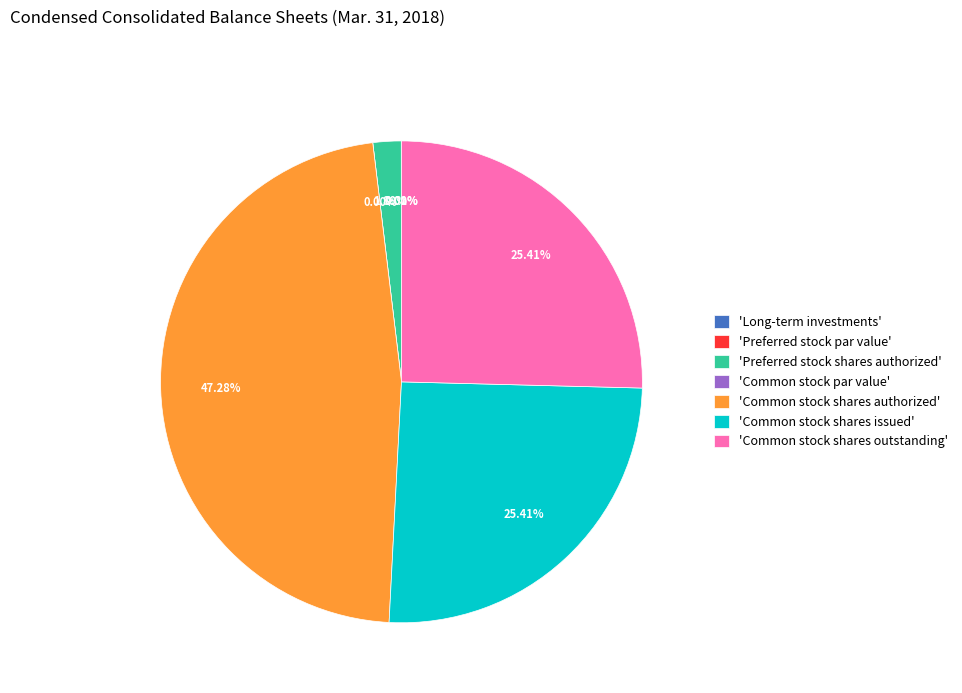

Rank the categories by value from highest to lowest.

Common stock shares authorized, Common stock shares issued, Common stock shares outstanding, Preferred stock shares authorized, Long-term investments, Preferred stock par value, Common stock par value